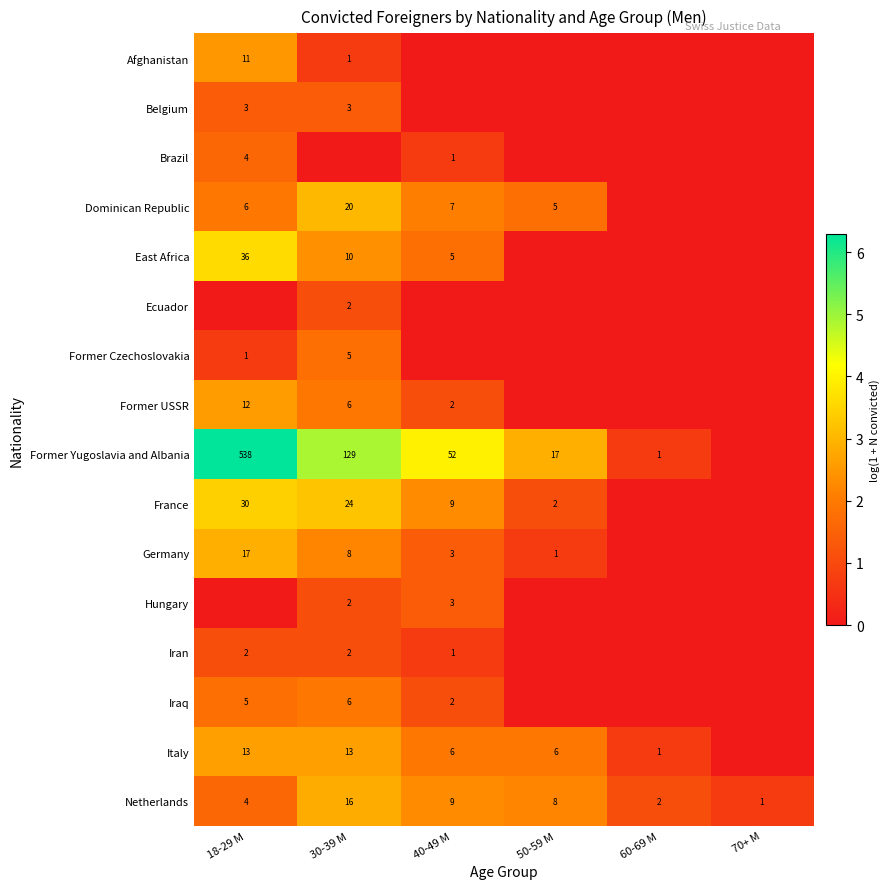

Between 40-49 M and 70+ M, which is larger?

40-49 M